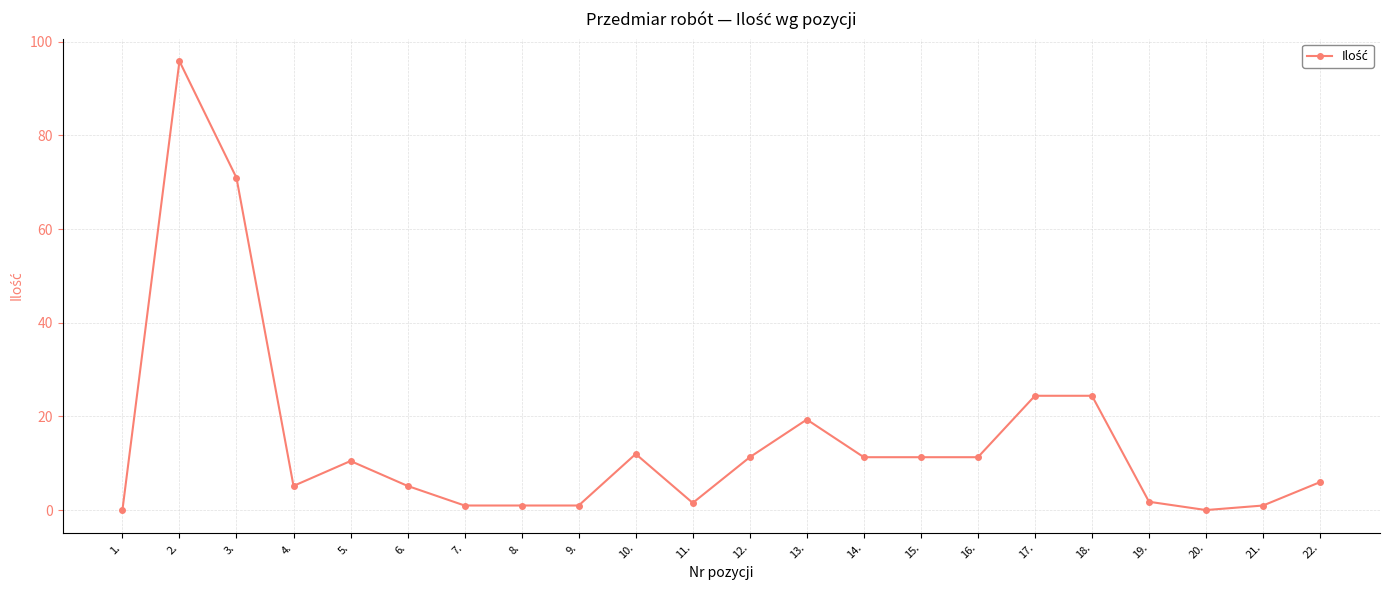

What is the difference between the maximum and minimum values?

95.8